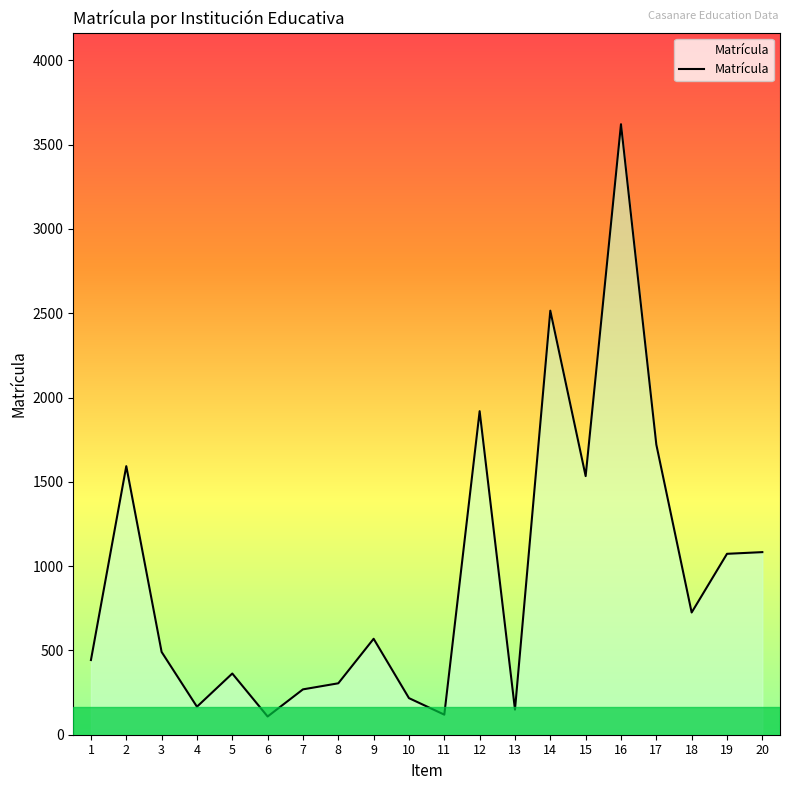

At which label does the data first exceed 569?

2